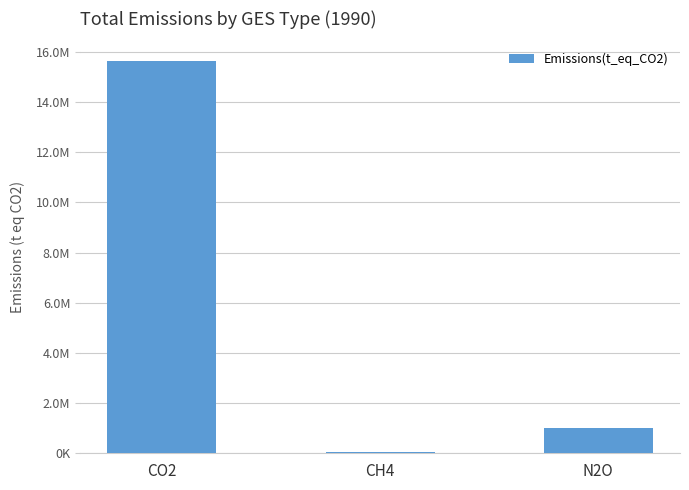

Rank the categories by value from lowest to highest.

CH4, N2O, CO2